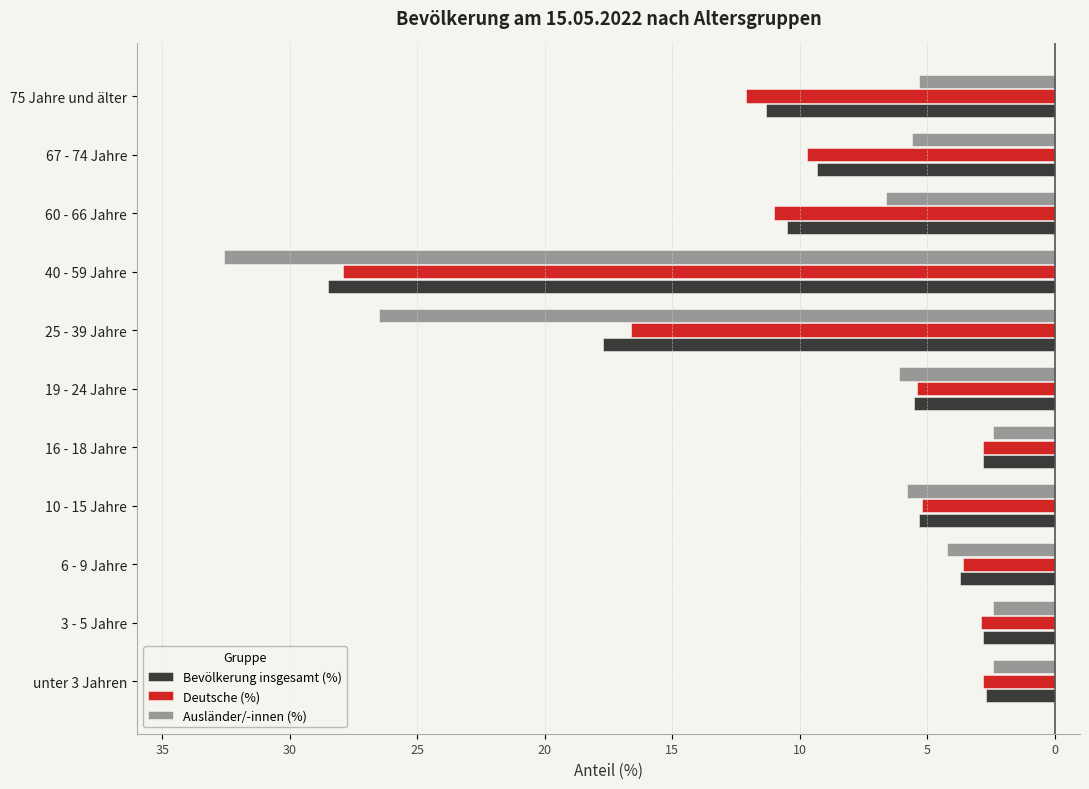

What are all the series names shown in the legend?

Bevölkerung insgesamt (%), Deutsche (%), Ausländer/-innen (%)